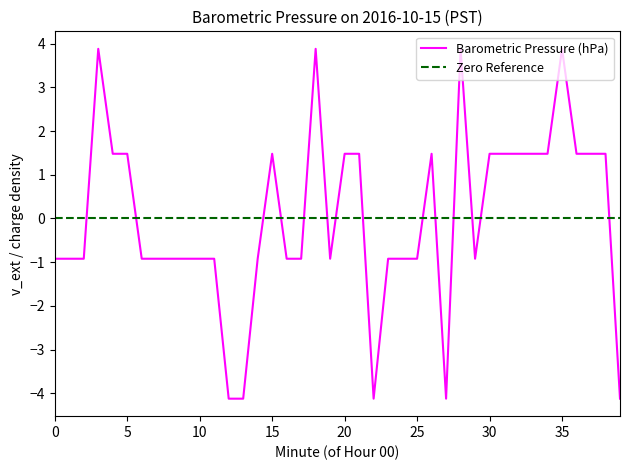

How many values exceed 0?

18